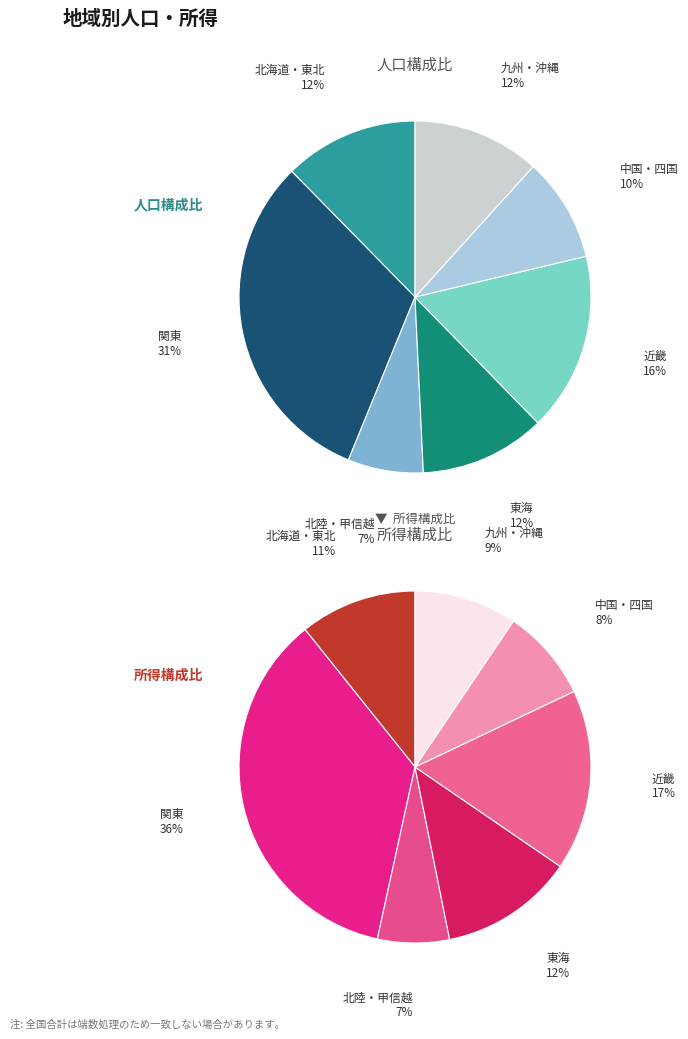

How many segments does this pie chart have?

7